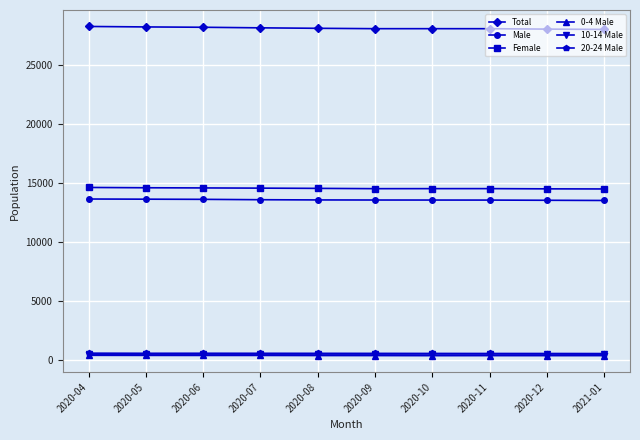

True or false: Total and 0-4 Male intersect in this chart.

False